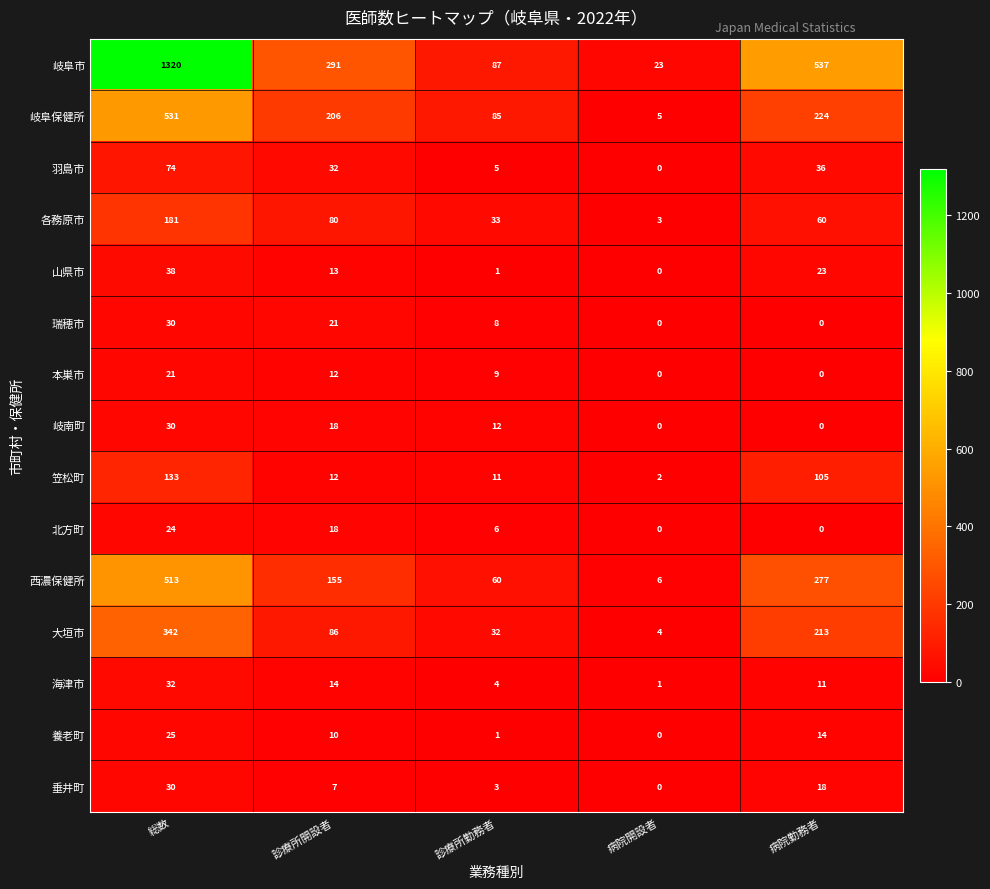

What is the difference between the highest and lowest values at 診療所勤務者?

86